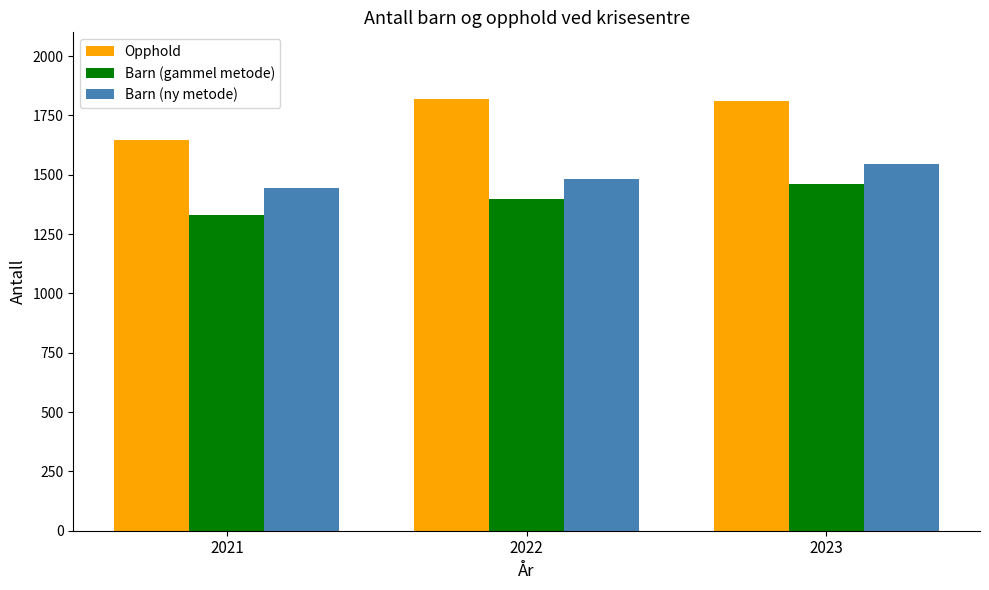

What is the average value of the Barn (gammel metode) series?

1397